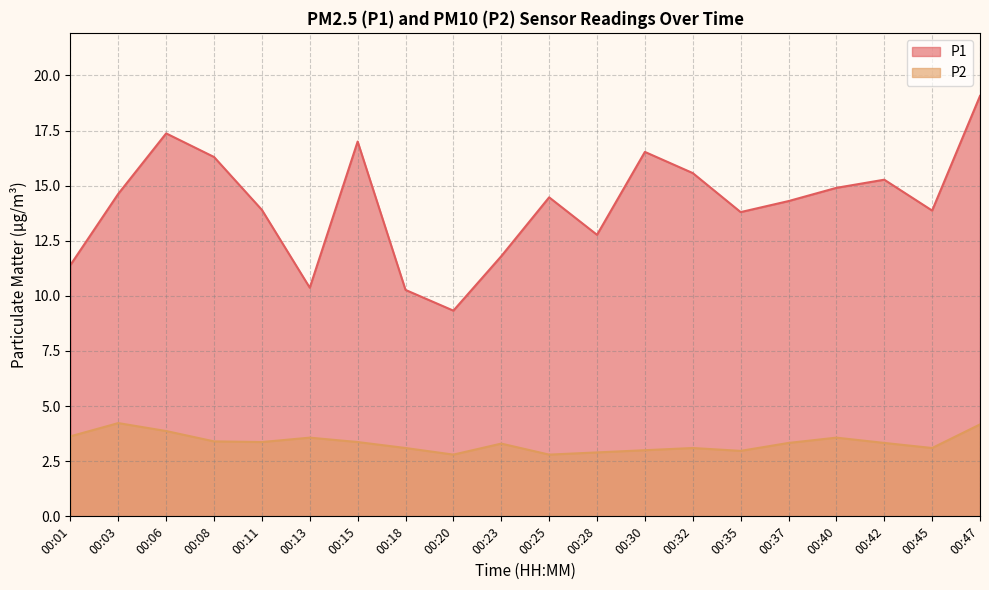

What is the difference between the second highest and second lowest values in the P2 series?

1.4